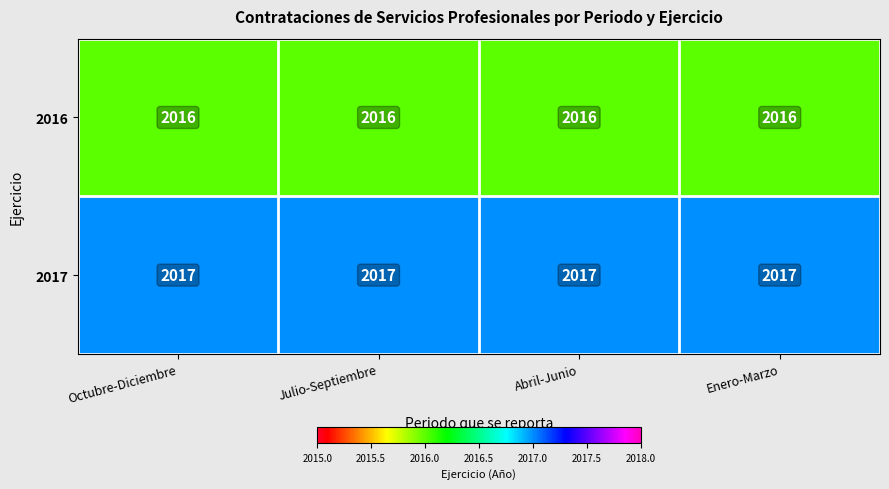

What is the sum of the 2016 values at Abril-Junio and Octubre-Diciembre?

4032